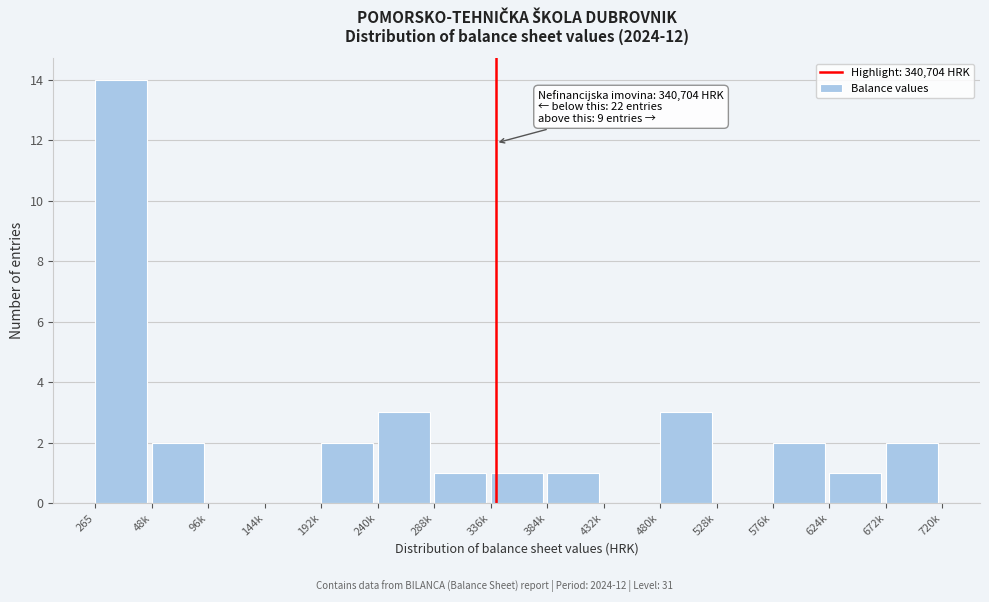

Reading left to right, extract all data points from this chart.

265=14	48k=2	96k=0	144k=0	192k=2	240k=3	288k=1	336k=1	384k=1	432k=0	480k=3	528k=0	576k=2	624k=1	672k=2